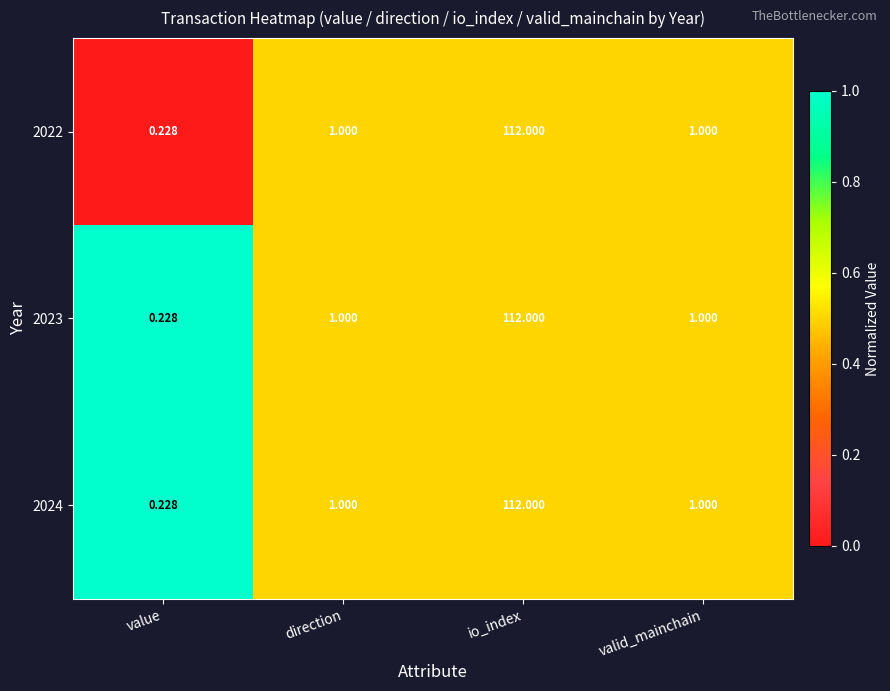

Is the value of 2024 at io_index greater than the value of 2023 at value?

Yes